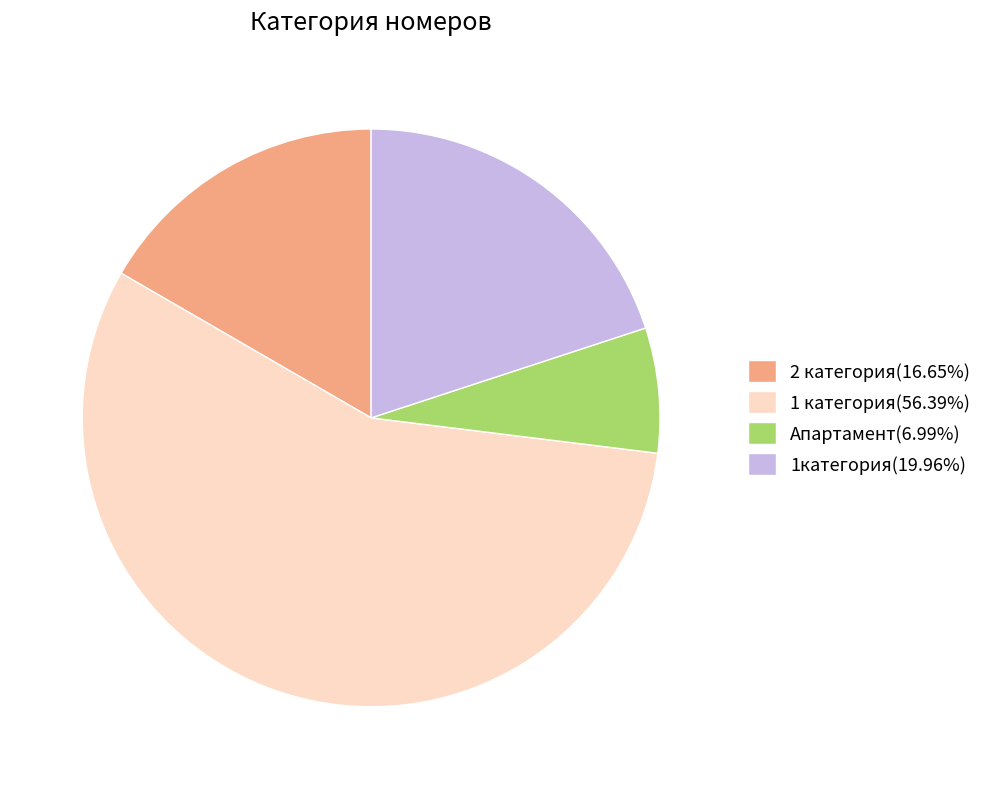

Is there any slice that represents more than half of the pie?

Yes